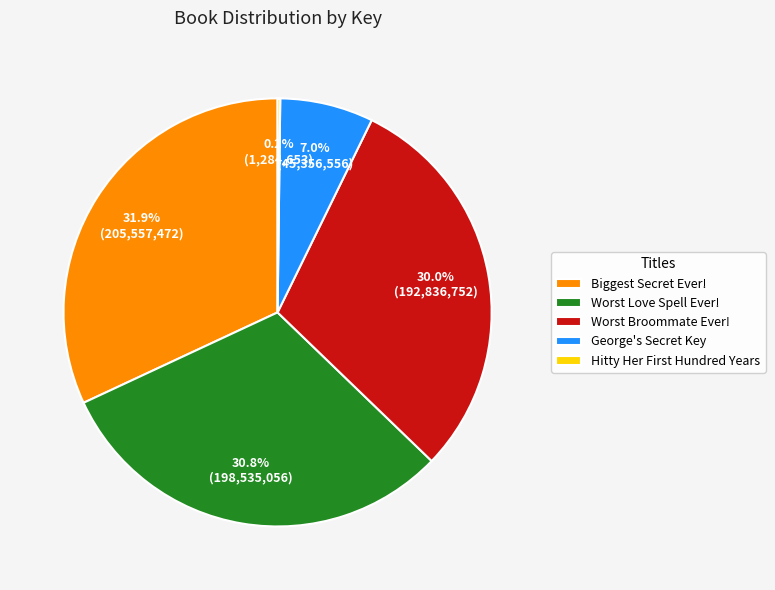

Between George's Secret Key and Biggest Secret Ever!, which is larger?

Biggest Secret Ever!